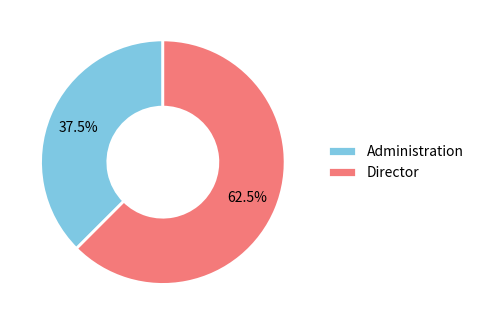

How many segments does this pie chart have?

2